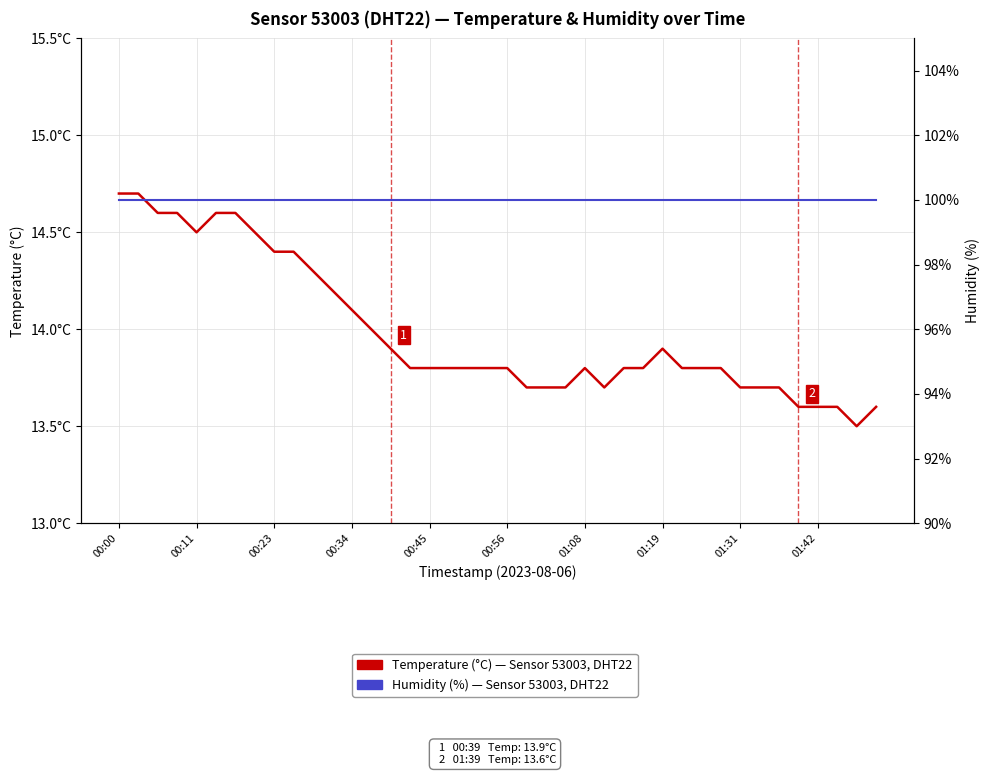

Which series changed the most between 01:19 and 25?

Temperature (°C), Sensor 53003 DHT22